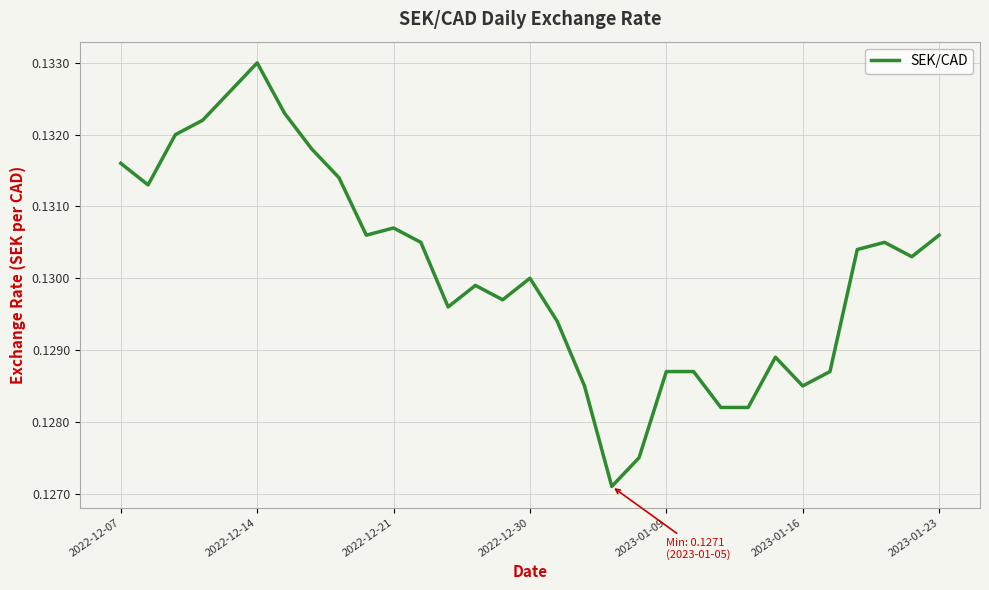

At which category does the chart reach its minimum across all series?

18